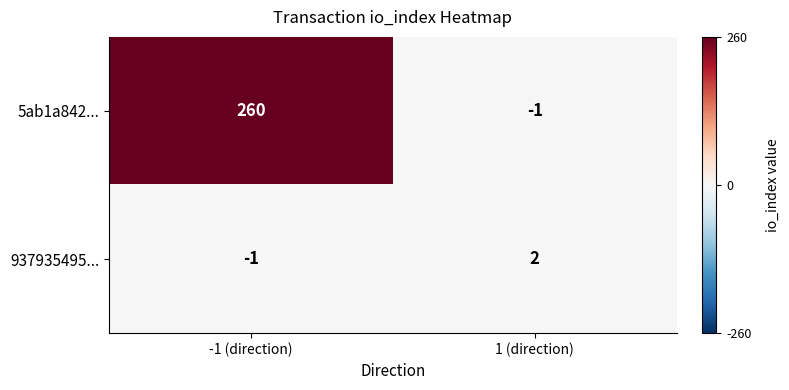

How many data points does each series have?

2